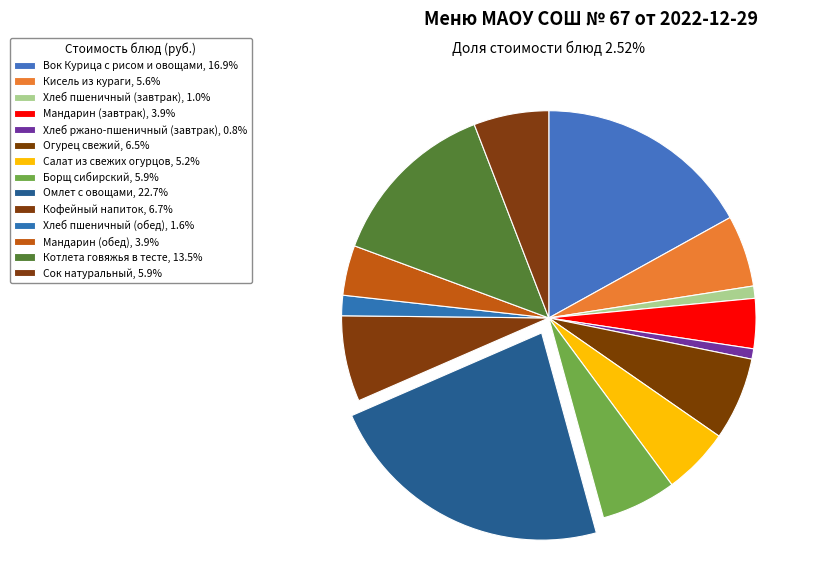

How many segments does this pie chart have?

14